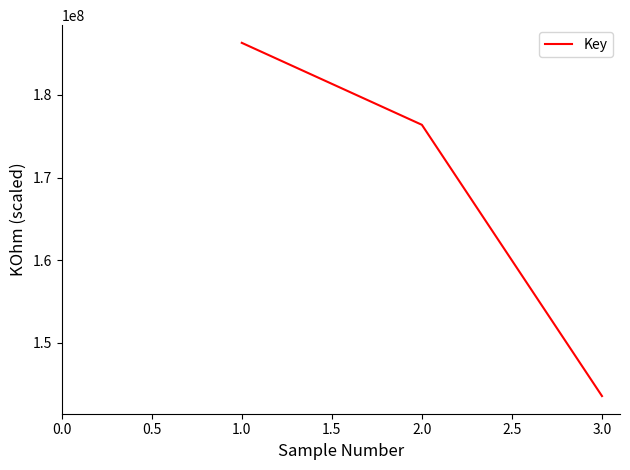

Reading left to right, list all the values displayed in this chart.

186294435	176375700	143556742